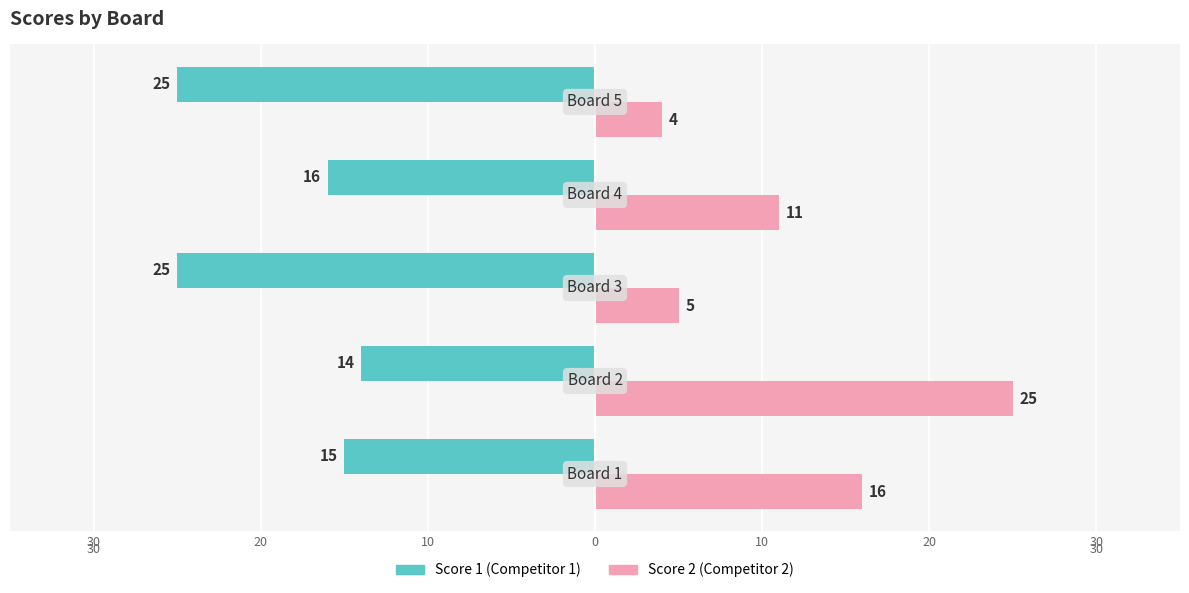

What is the average value of the Score 2 (Competitor 2) series?

12